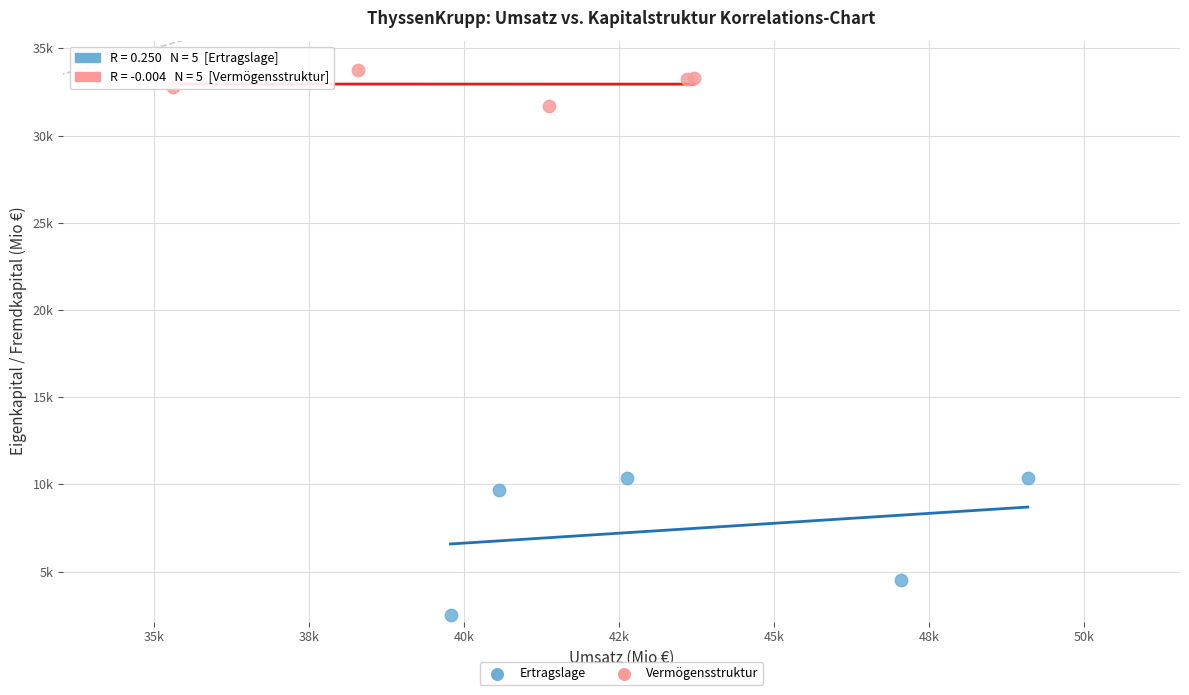

Which series reaches the maximum Y coordinate?

Vermögensstruktur